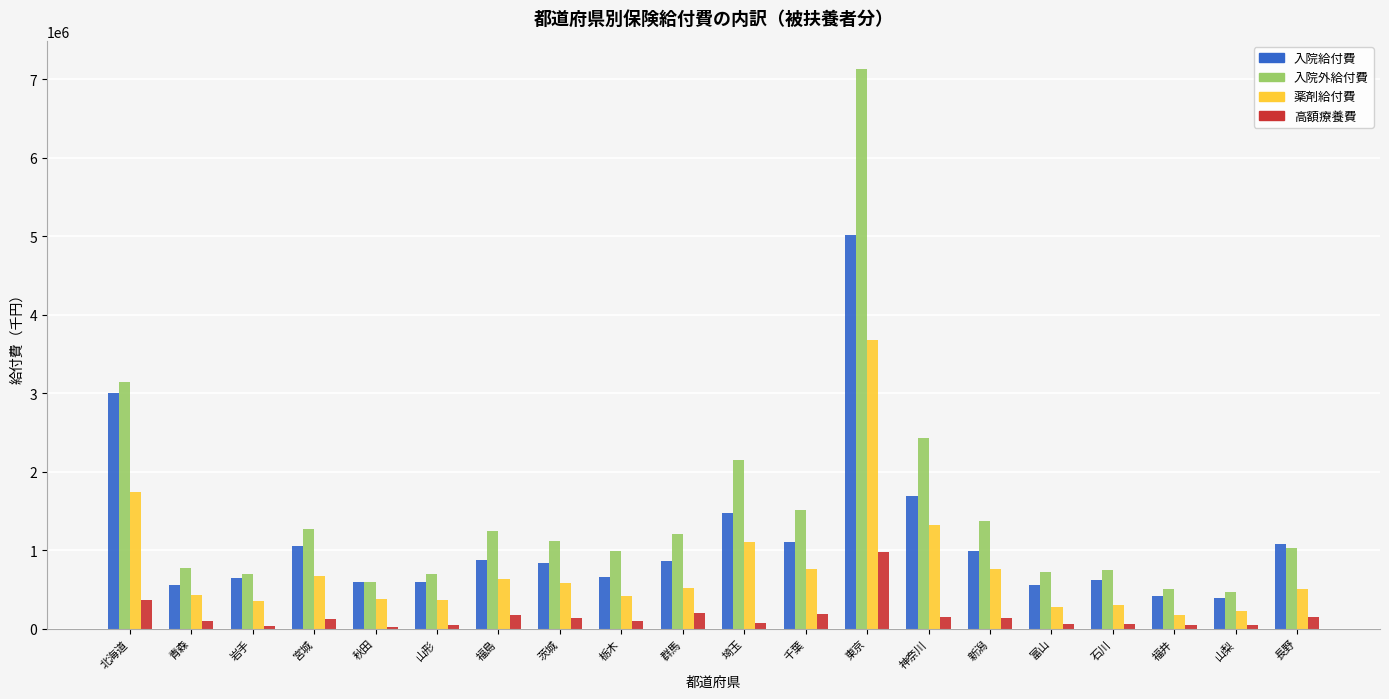

At which category is the sum across all series the highest?

東京